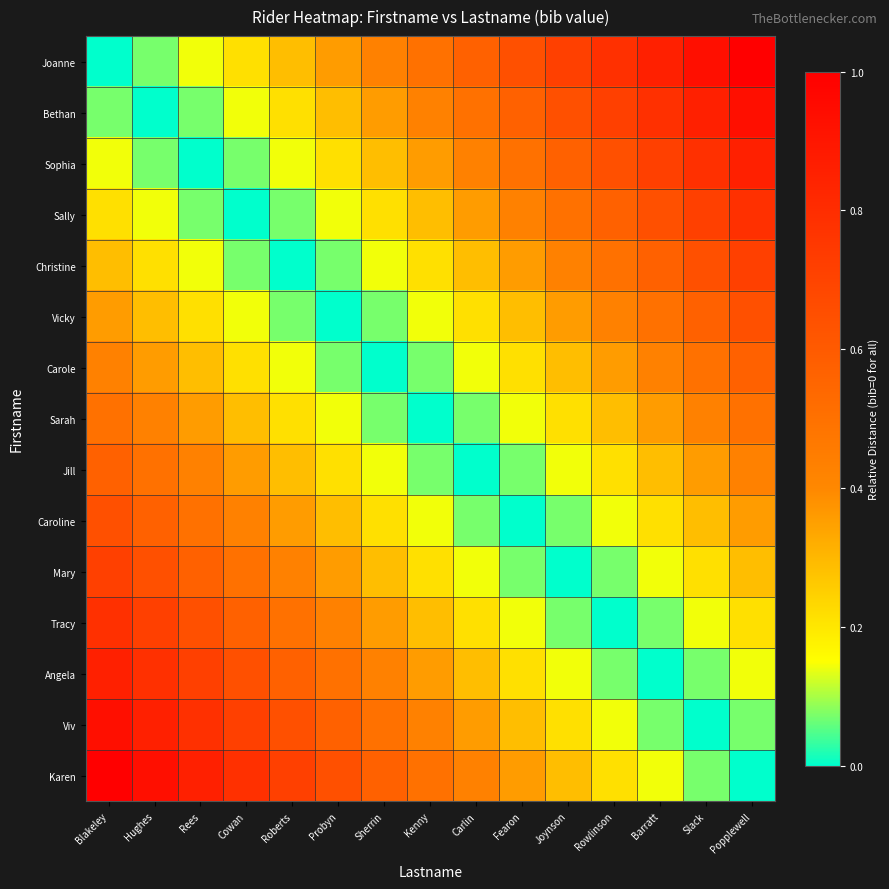

Which series has the largest total across all categories?

Joanne